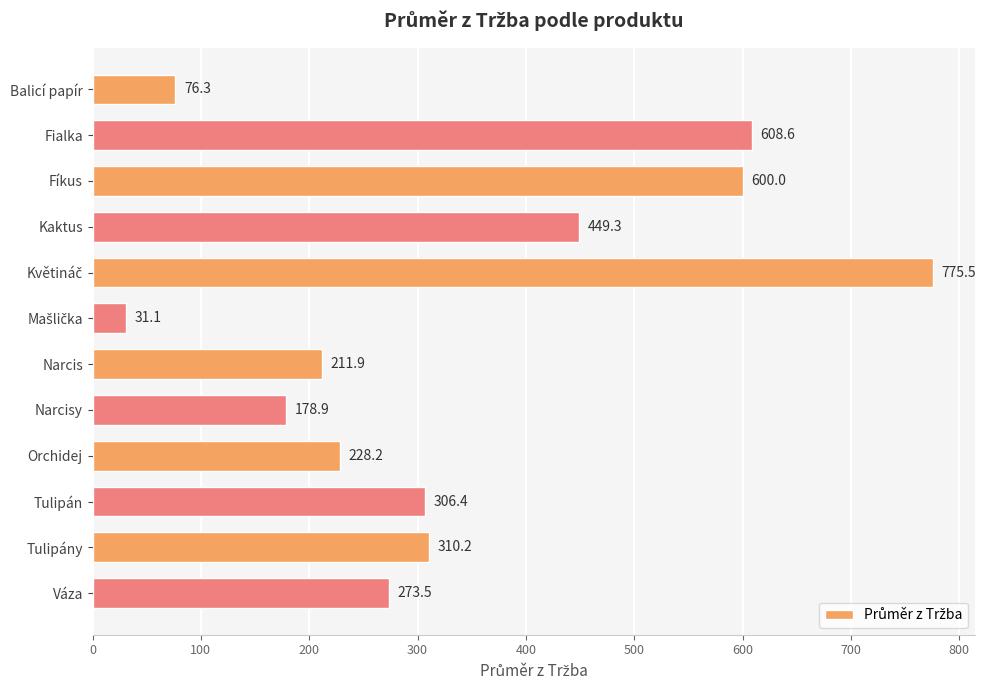

Reading top to bottom, extract all data points from this chart.

76.3	608.6	600.0	449.3	775.5	31.1	211.9	178.9	228.2	306.4	310.2	273.5